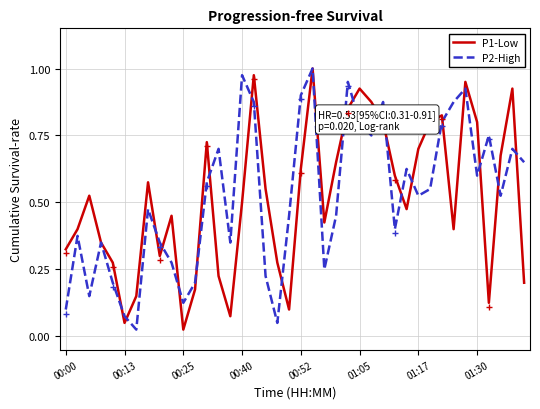

What are all the series names shown in the legend?

P1-Low, P2-High